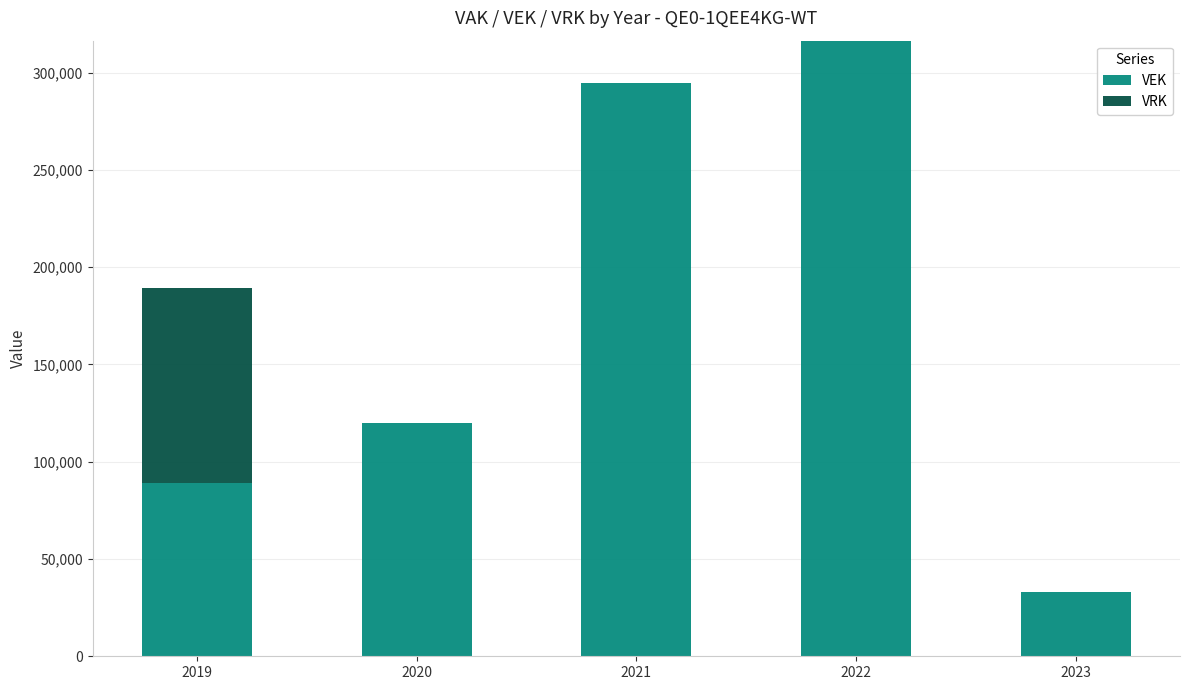

What is the sum of all VEK values?

853522